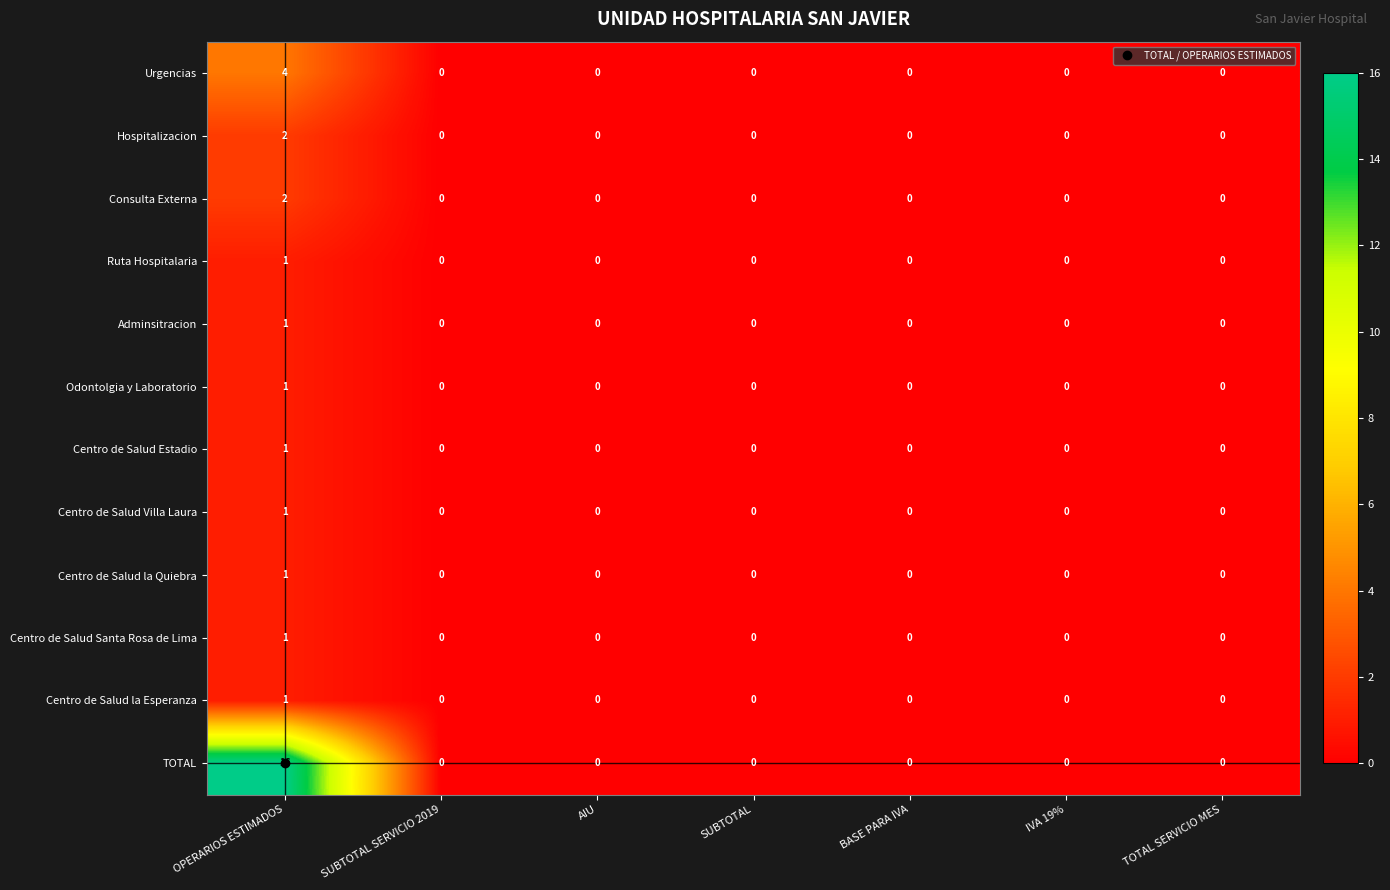

Which category has the highest value across all series?

OPERARIOS ESTIMADOS